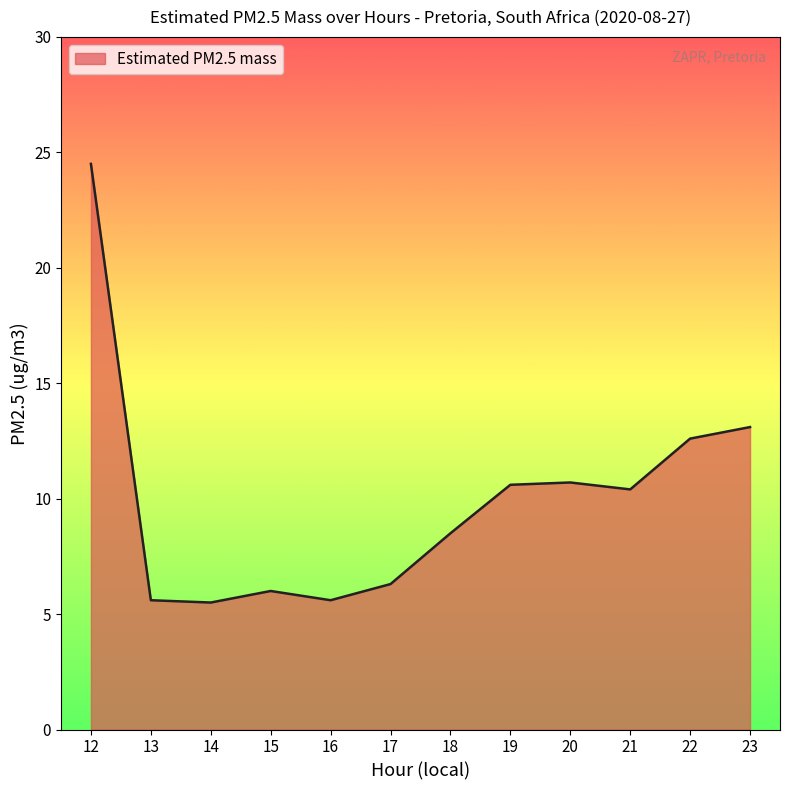

What is the greatest value displayed?

24.5